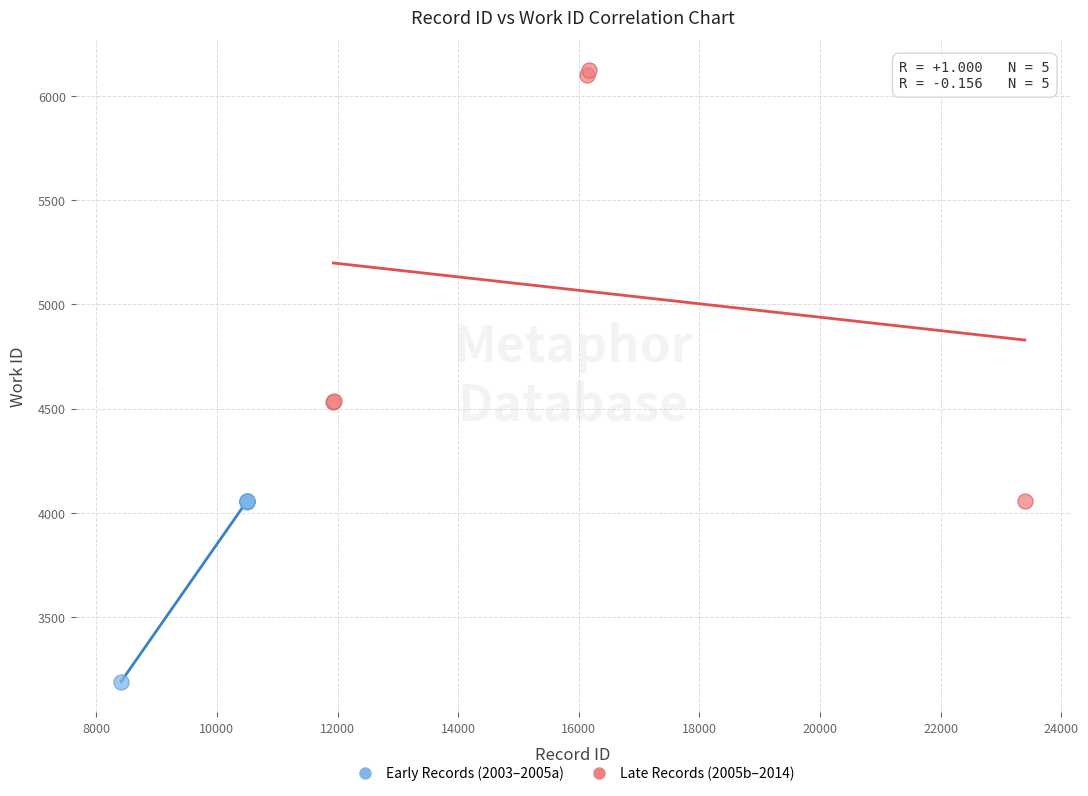

Which series has the largest Y range (max minus min)?

Late Records (2005b–2014)